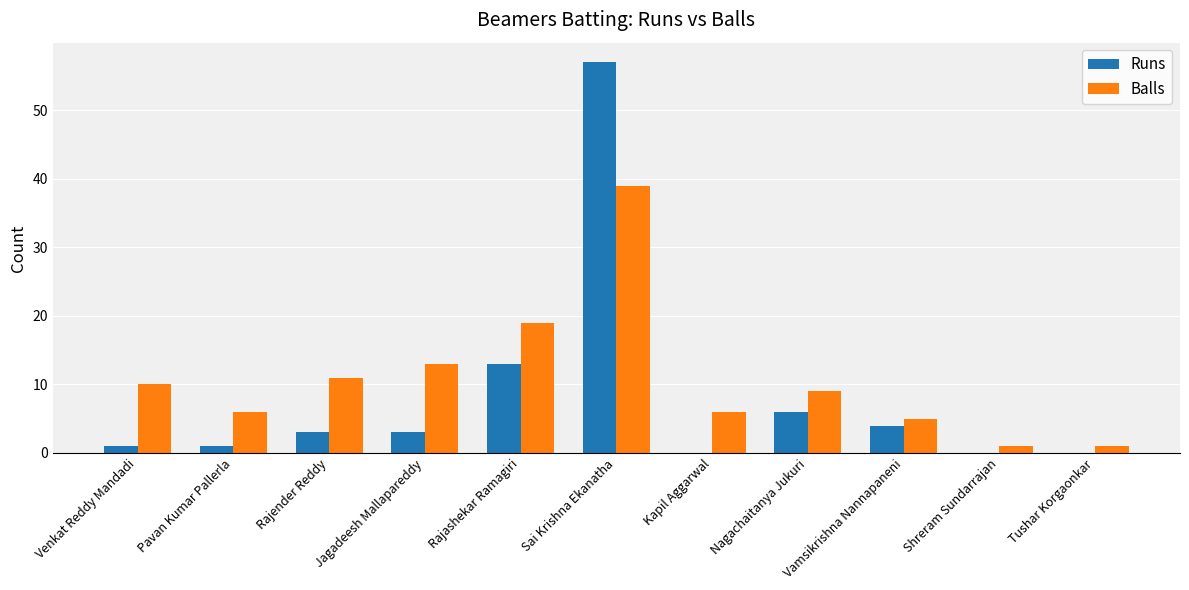

Reading left to right, extract all data points from this chart.

Runs: Venkat Reddy Mandadi=1	Pavan Kumar Pallerla=1	Rajender Reddy=3	Jagadeesh Mallapareddy=3	Rajashekar Ramagiri=13	Sai Krishna Ekanatha=57	Kapil Aggarwal=0	Nagachaitanya Jukuri=6	Vamsikrishna Nannapaneni=4	Shreram Sundarrajan=0	Tushar Korgaonkar=0
Balls: Venkat Reddy Mandadi=10	Pavan Kumar Pallerla=6	Rajender Reddy=11	Jagadeesh Mallapareddy=13	Rajashekar Ramagiri=19	Sai Krishna Ekanatha=39	Kapil Aggarwal=6	Nagachaitanya Jukuri=9	Vamsikrishna Nannapaneni=5	Shreram Sundarrajan=1	Tushar Korgaonkar=1